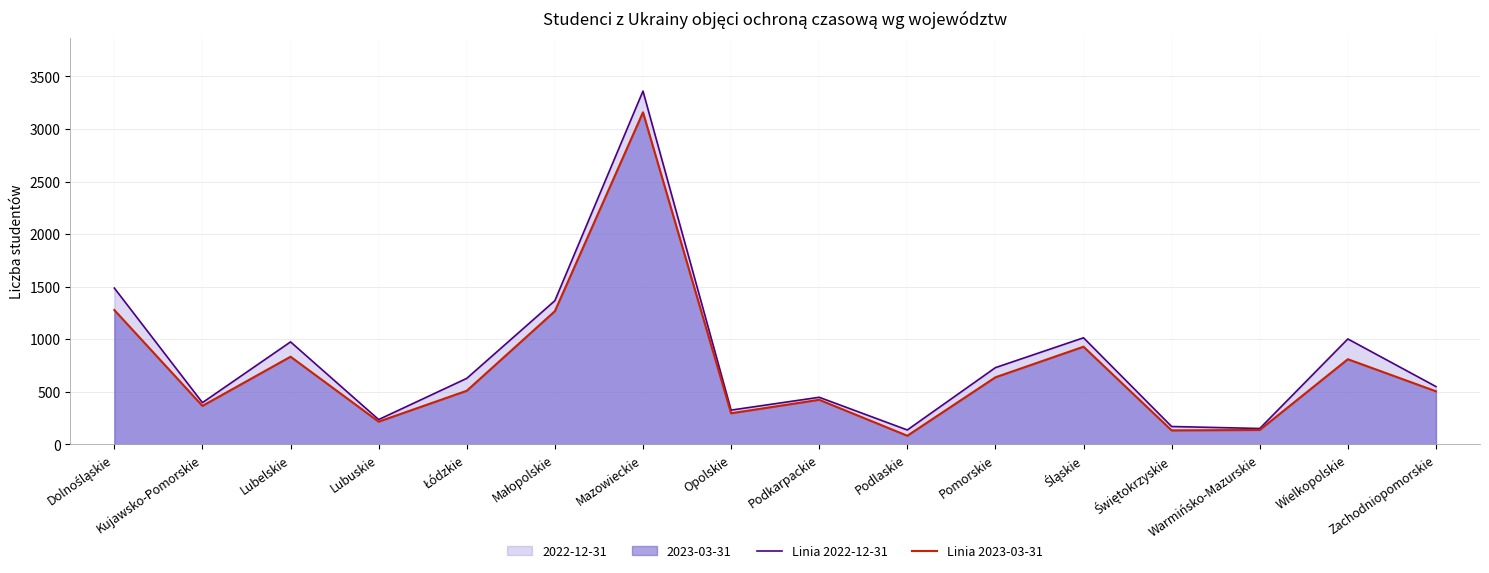

True or false: Linia 2022-12-31 has more than 2 interior local peaks.

True